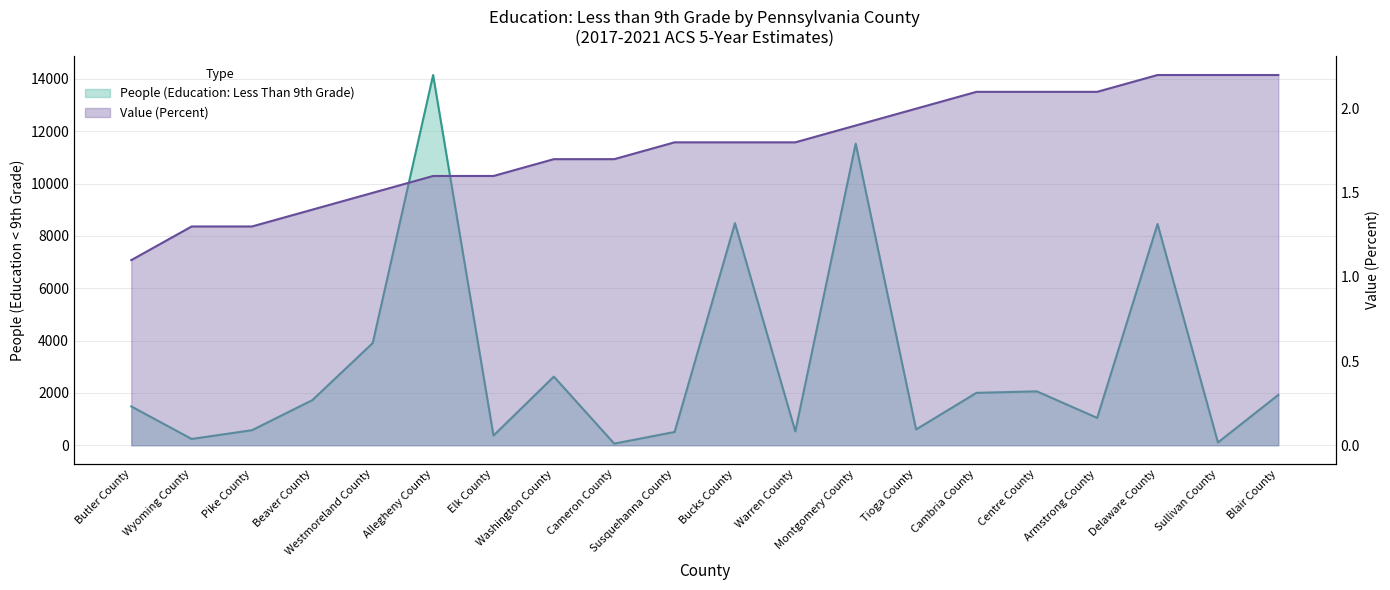

True or false: Value (Percent) has a value of 1.4 at Beaver County.

True